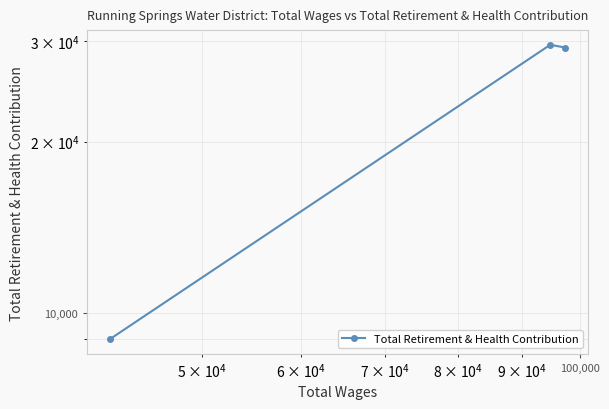

The chart shows a value of 12235 at 100,000. True or false?

False